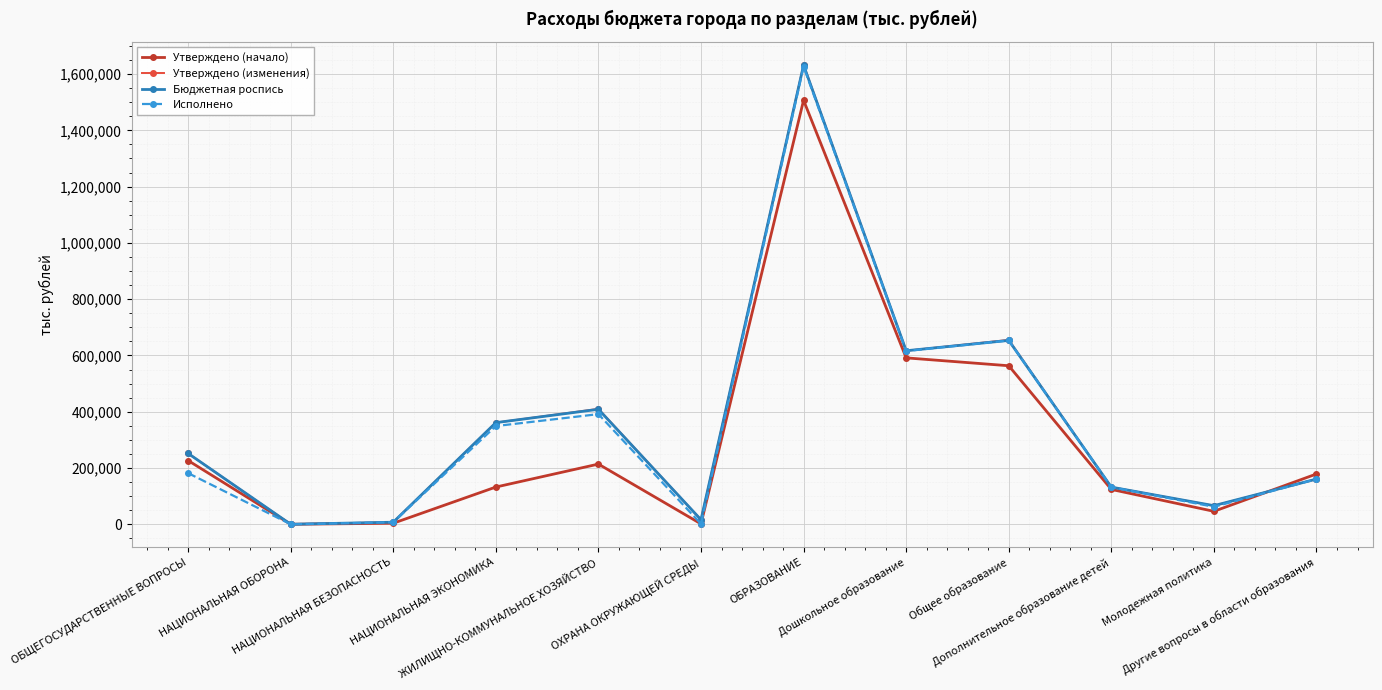

What is the maximum value for Утверждено (изменения)?

1632710.0